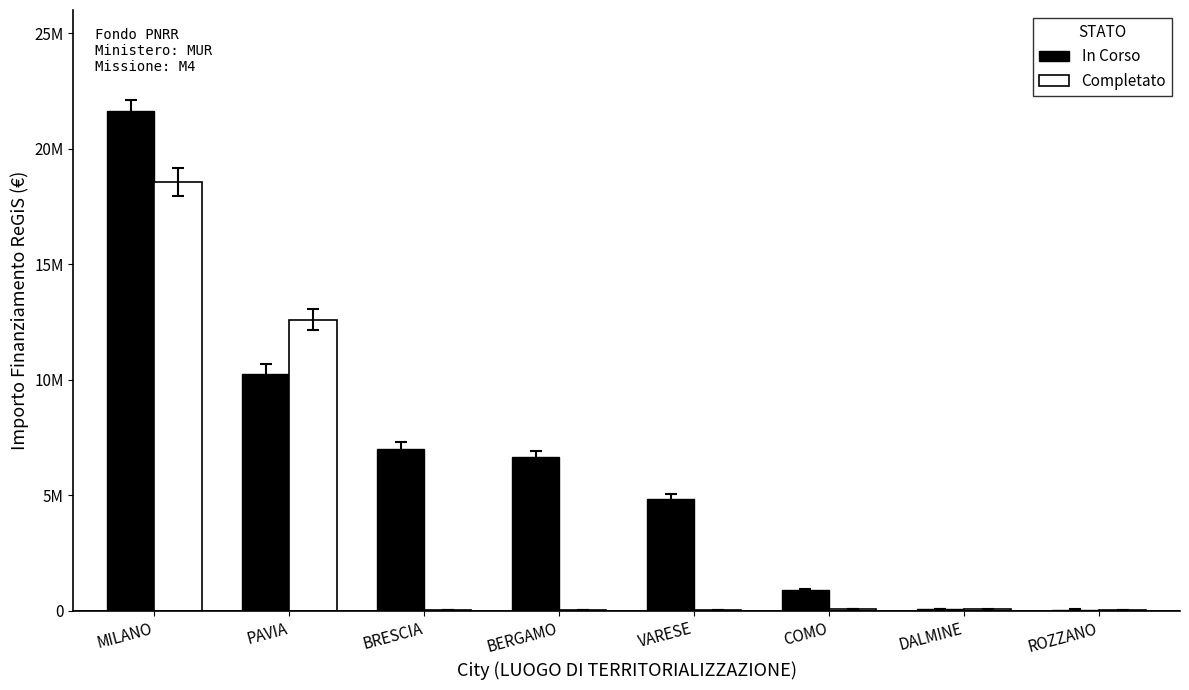

Which series has the largest total across all categories?

In Corso